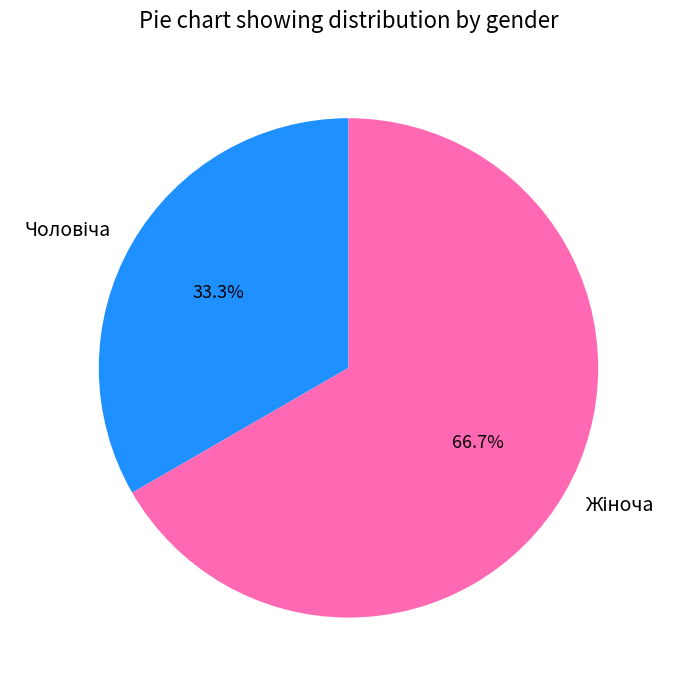

How many segments does this pie chart have?

2